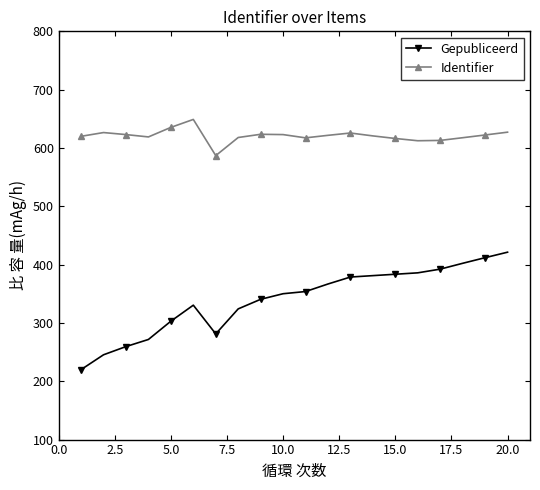

What is the value of the Gepubliceerd point at the 18th from the left?

402.3